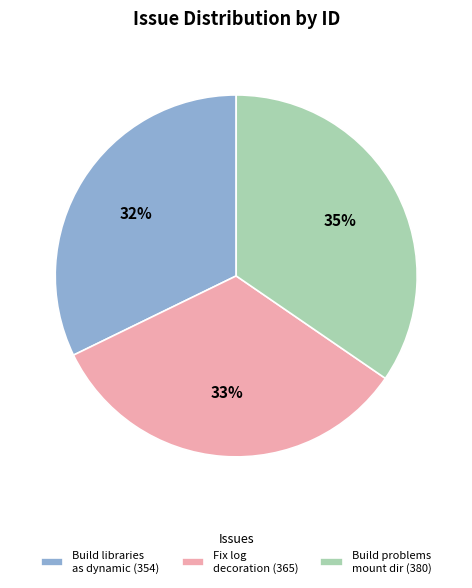

Between Fix log decoration (365) and Build libraries as dynamic (354), which is larger?

Fix log decoration (365)